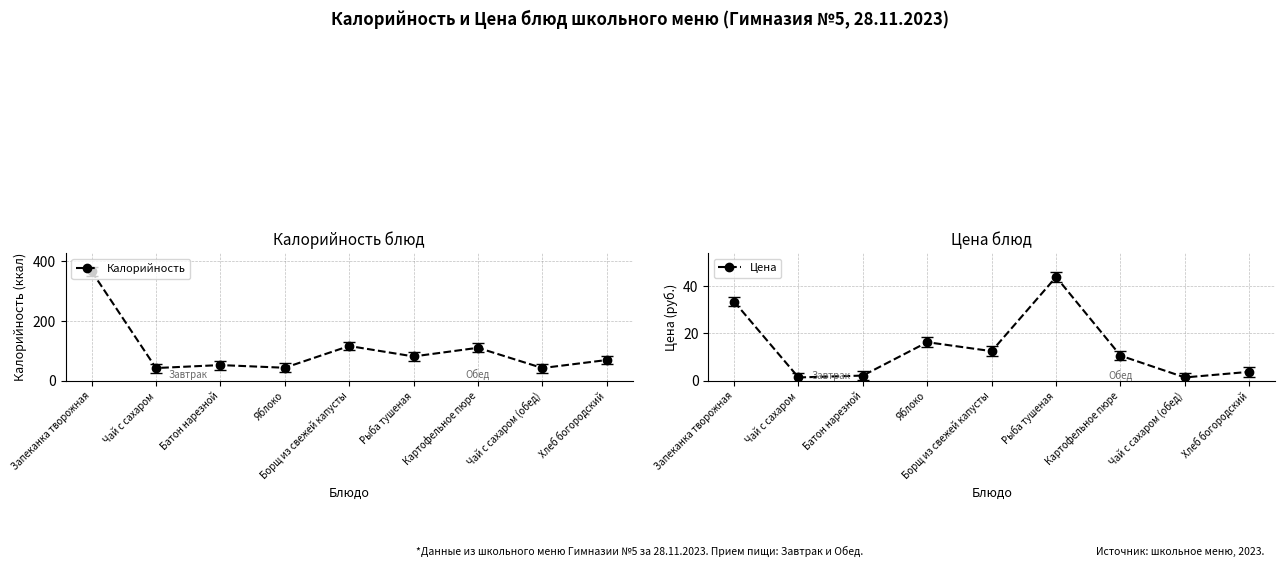

True or false: Калорийность and Цена intersect in this chart.

False